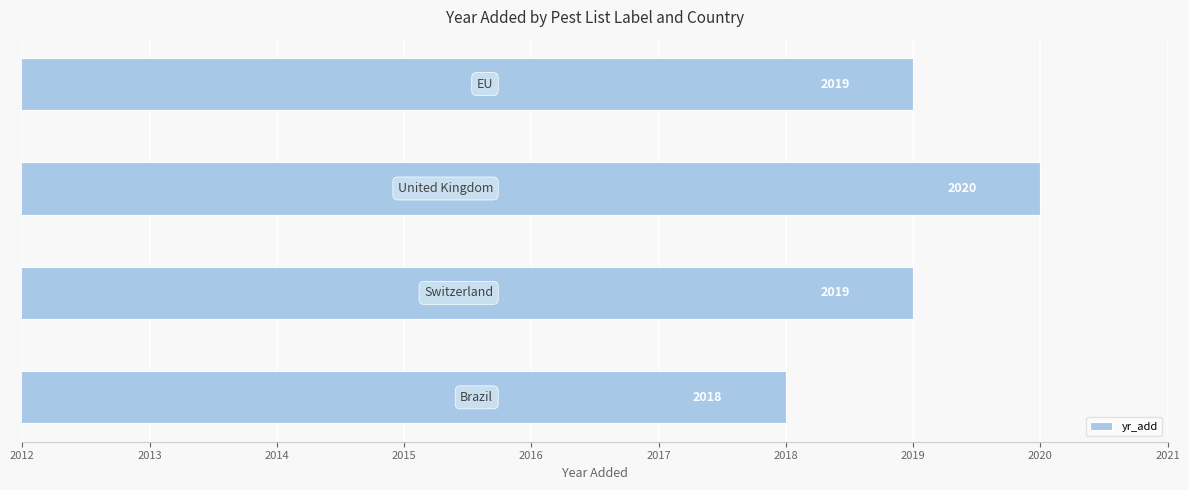

Count the values in the range 2019 to 2020.

3